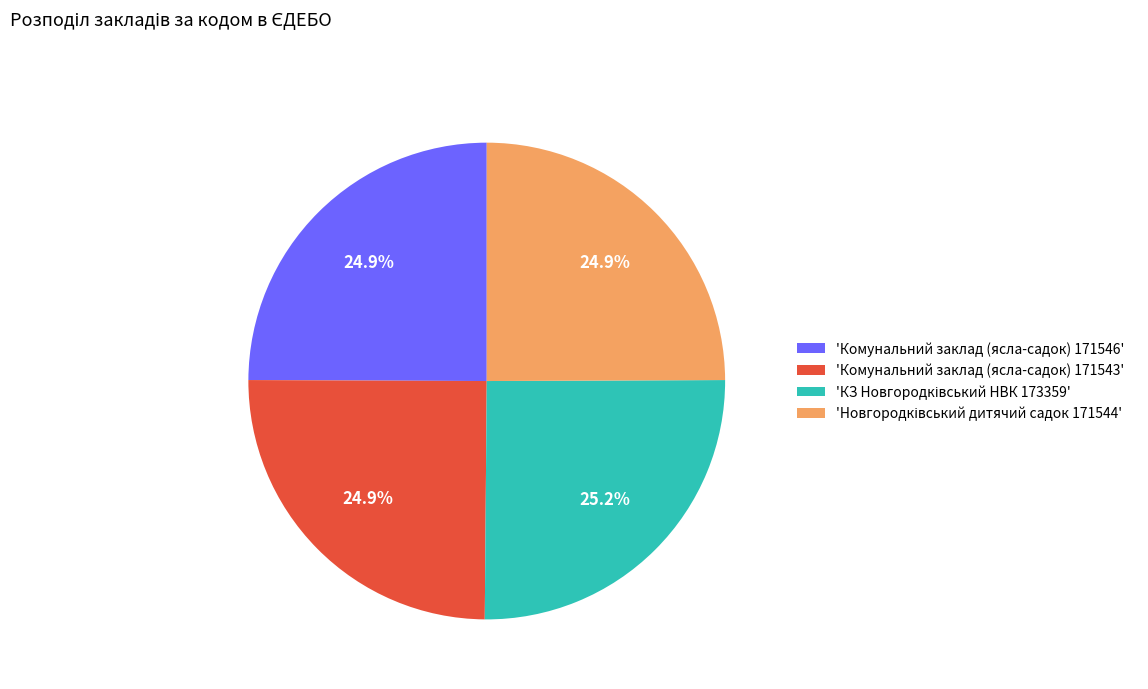

Does any single category account for the majority?

No